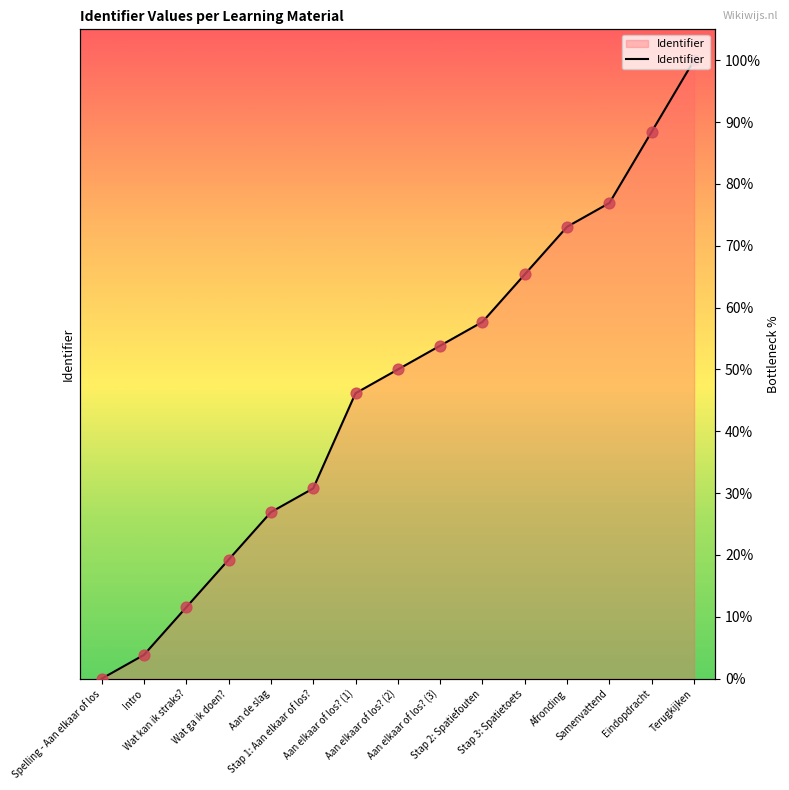

Between Aan de slag and Intro, which is larger?

Aan de slag